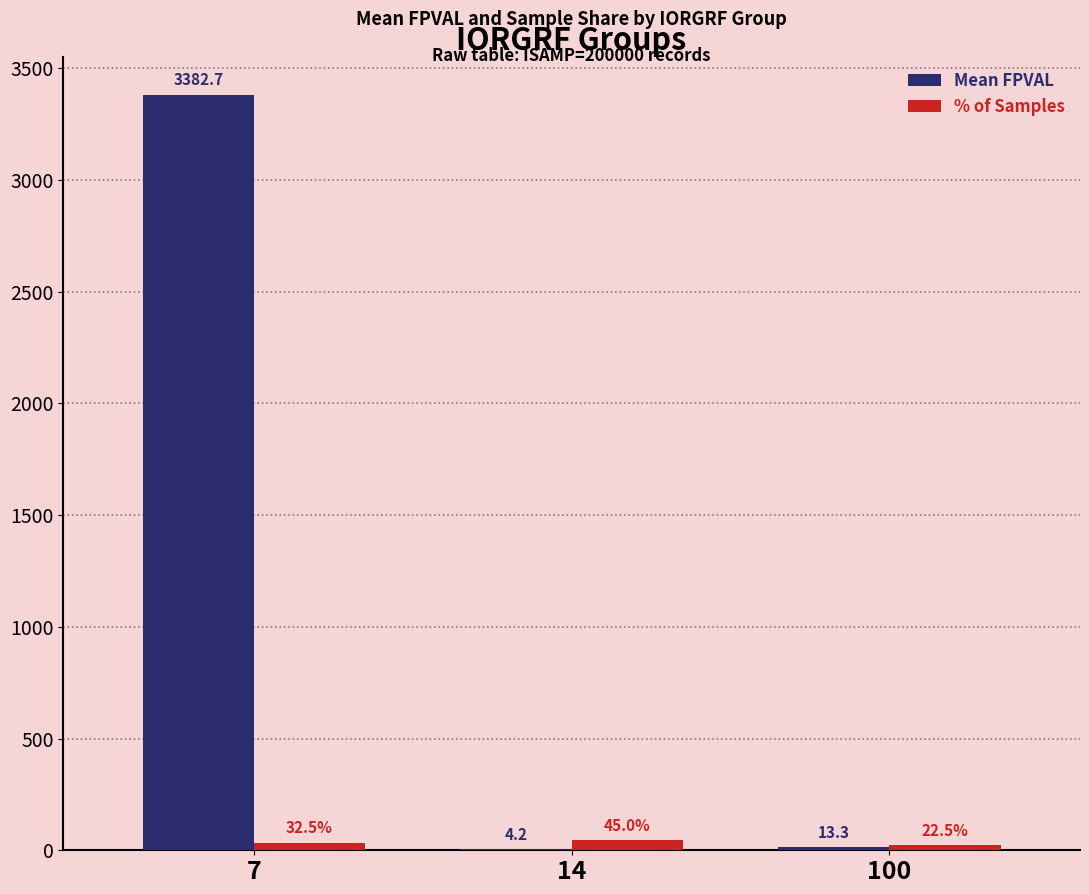

Where is Mean FPVAL nearest to the value 1693?

100